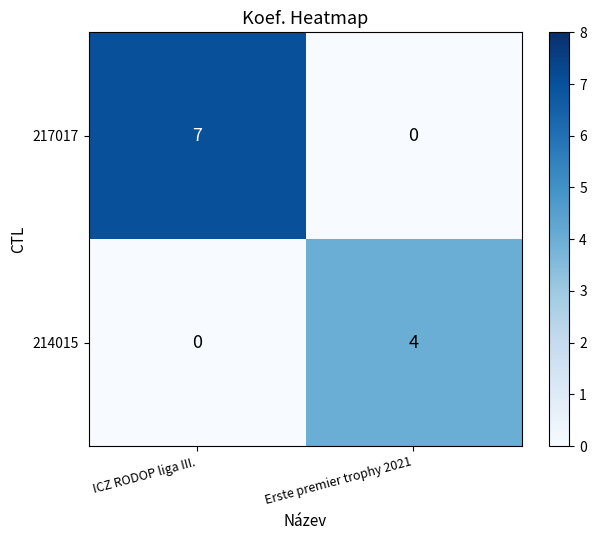

Rank the series by their maximum value, from lowest to highest.

214015, 217017